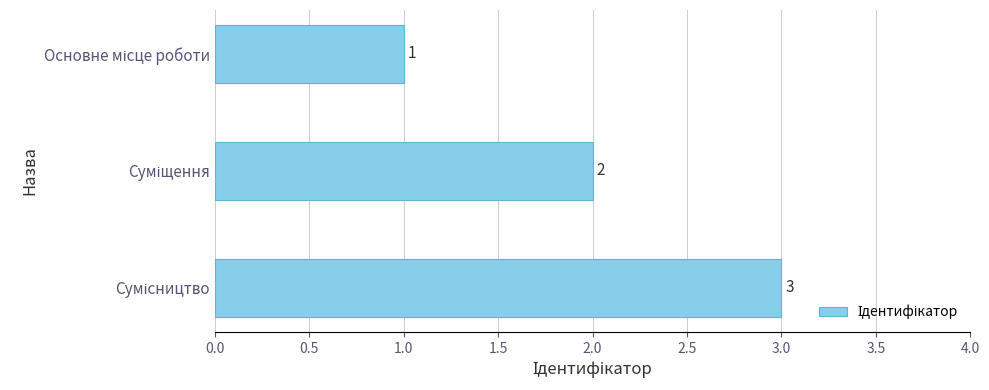

What is the sum of all values?

6